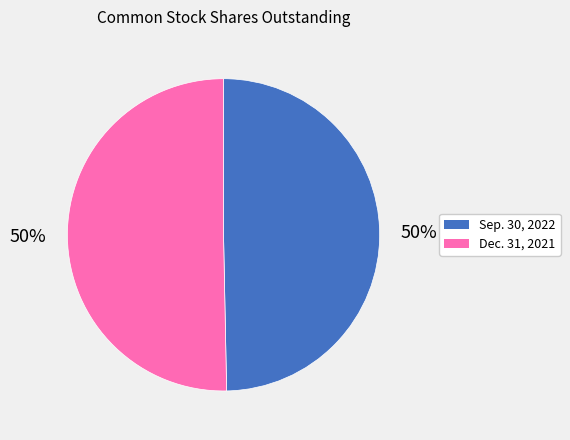

Is the sum of Sep. 30, 2022 and Dec. 31, 2021 greater than half?

Yes